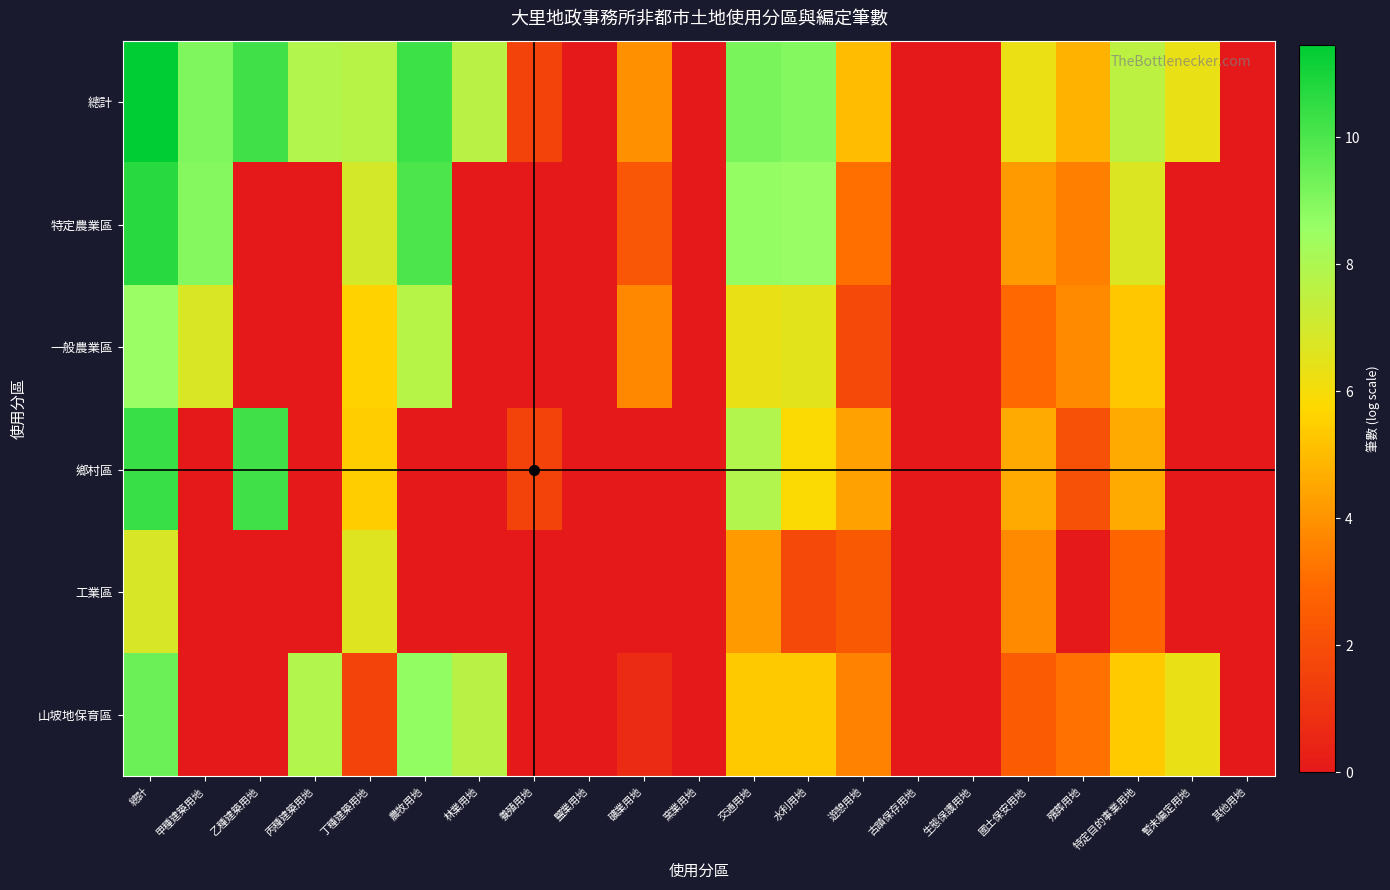

Between 乙種建築用地 and 丙種建築用地, which series saw the biggest shift?

鄉村區